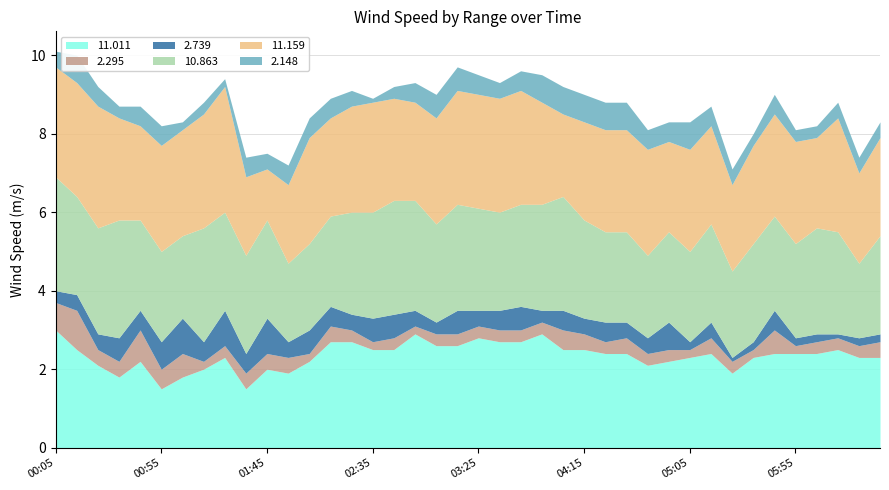

True or false: 11.159 and 2.295 cross at least once.

False